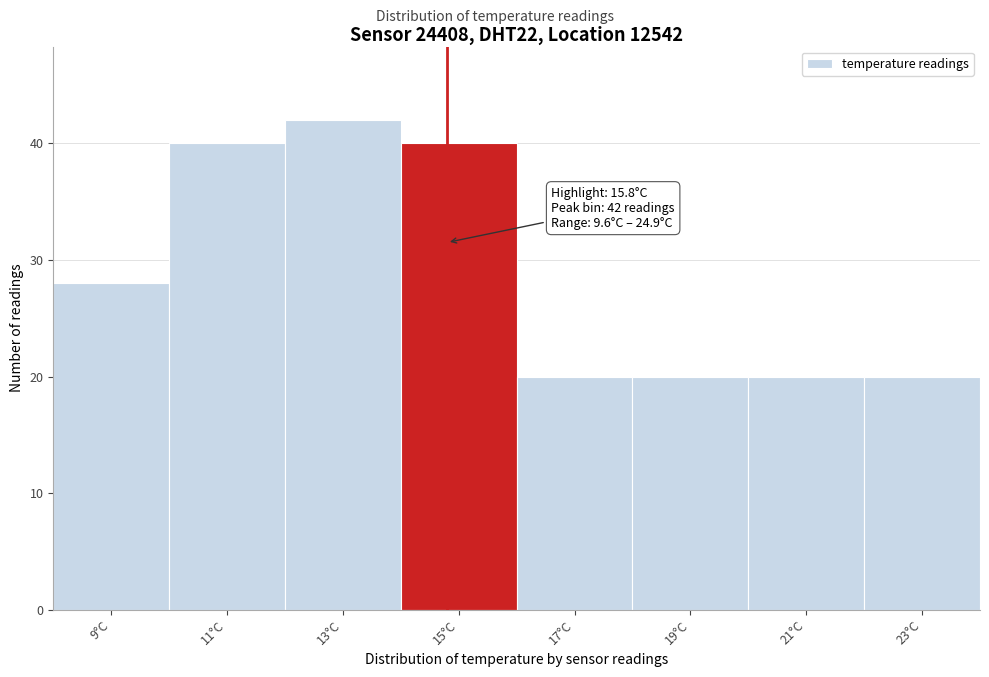

Reading right to left, list all the values displayed in this chart.

23°C=20	21°C=20	19°C=20	17°C=20	15°C=40	13°C=42	11°C=40	9°C=28